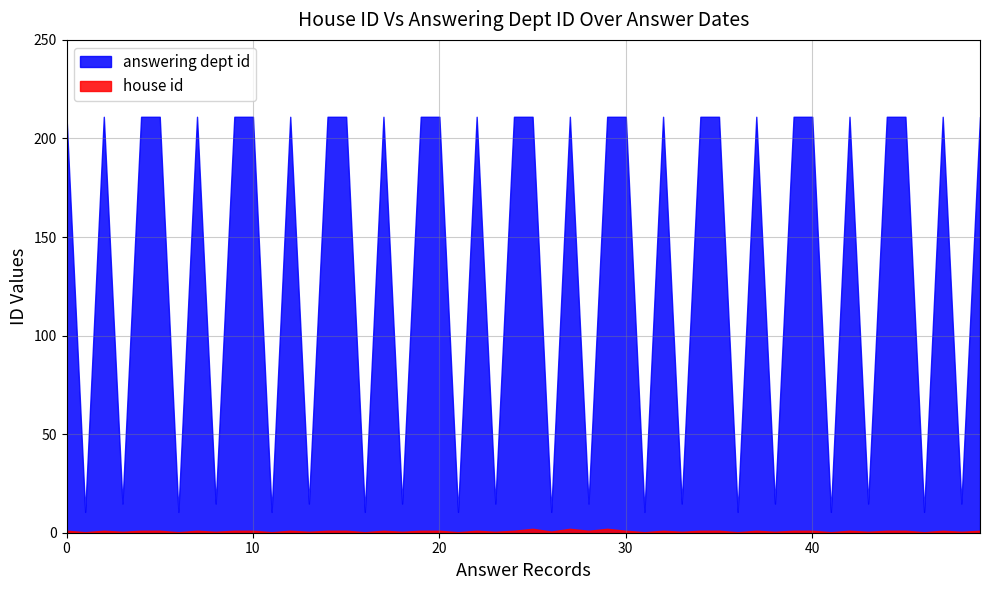

How many data points in house id are above 1?

1